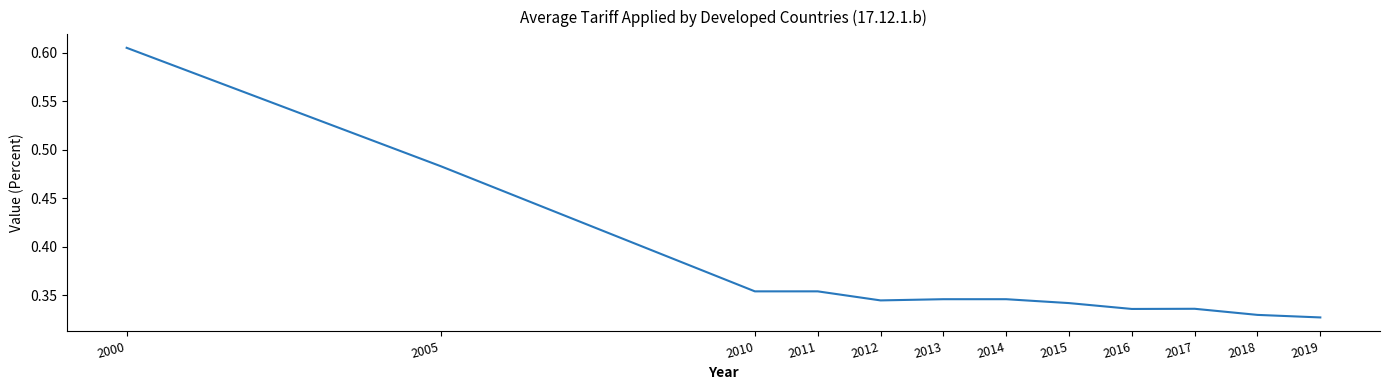

Which has a higher value, 2012 or 2010?

2010